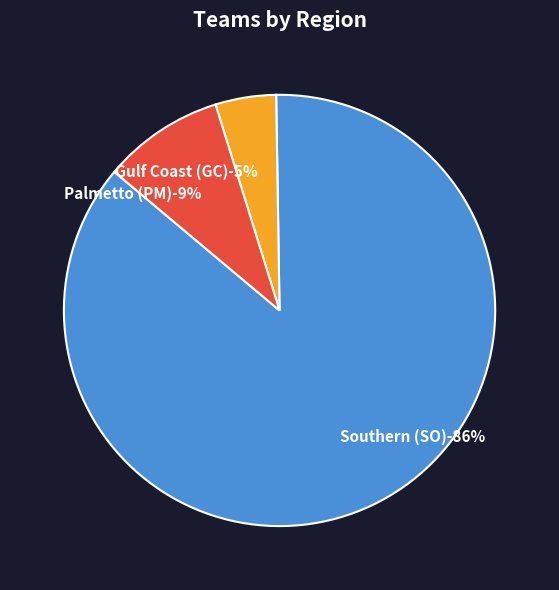

What portion of the pie excludes Southern (SO)?

13.6%